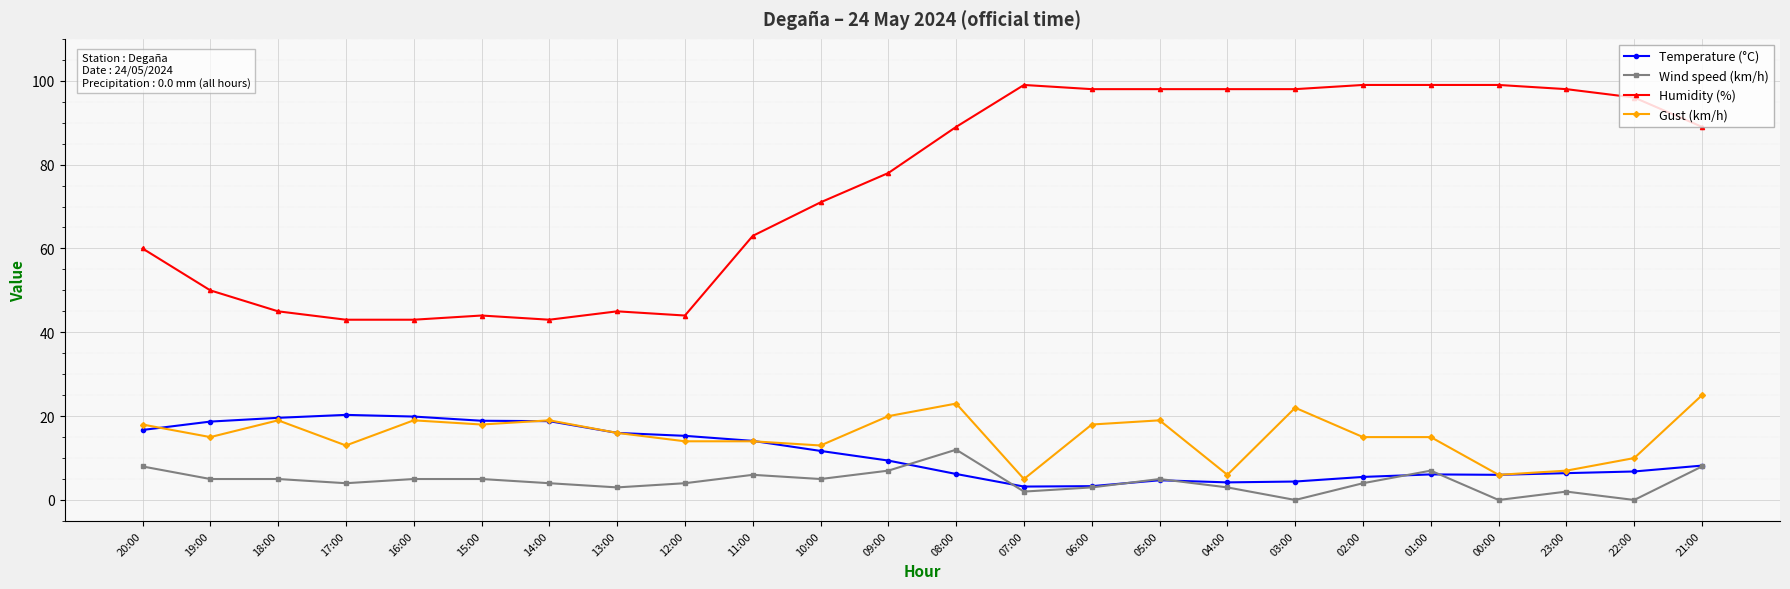

Rank the series by their maximum value, from highest to lowest.

Humidity (%), Gust (km/h), Temperature (°C), Wind speed (km/h)